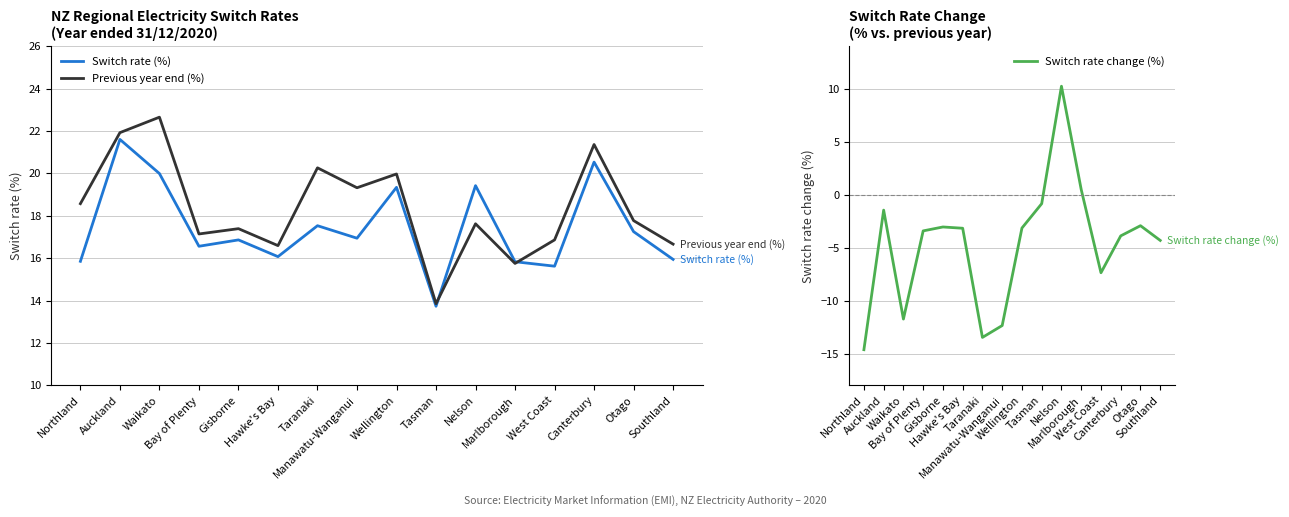

What is the lowest value of the Switch rate (%) series?

13.7